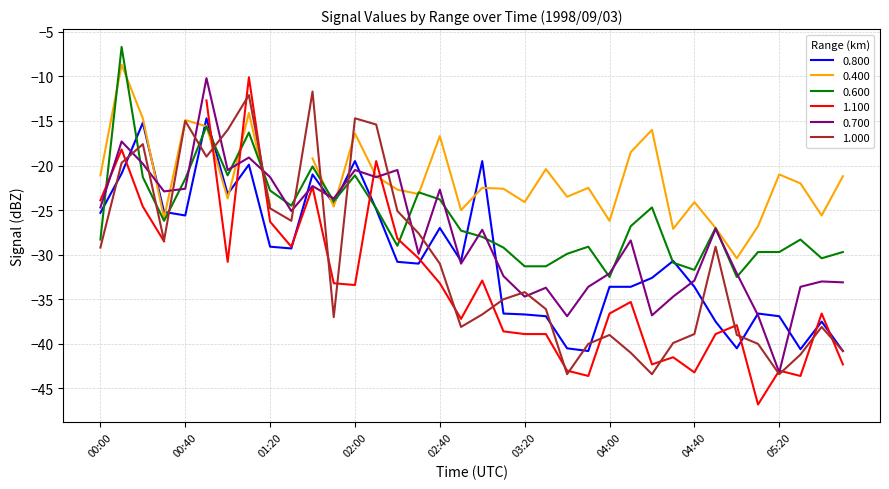

How many values in the 0.800 series exceed -30?

16